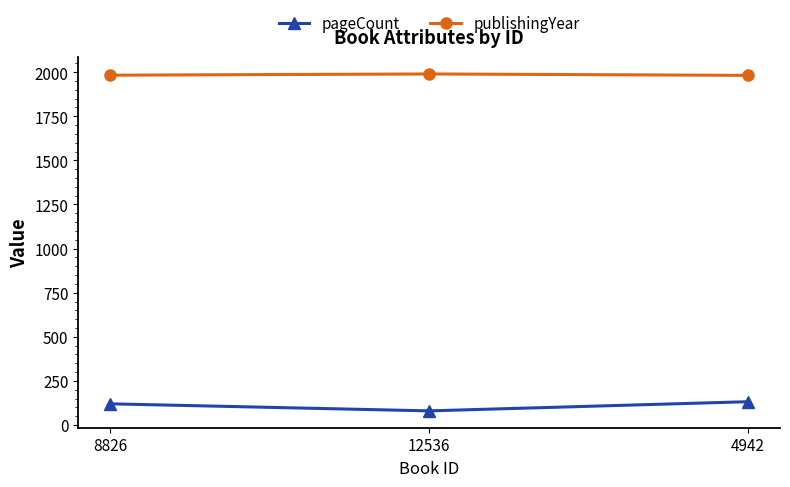

How many lines are shown in the chart?

2